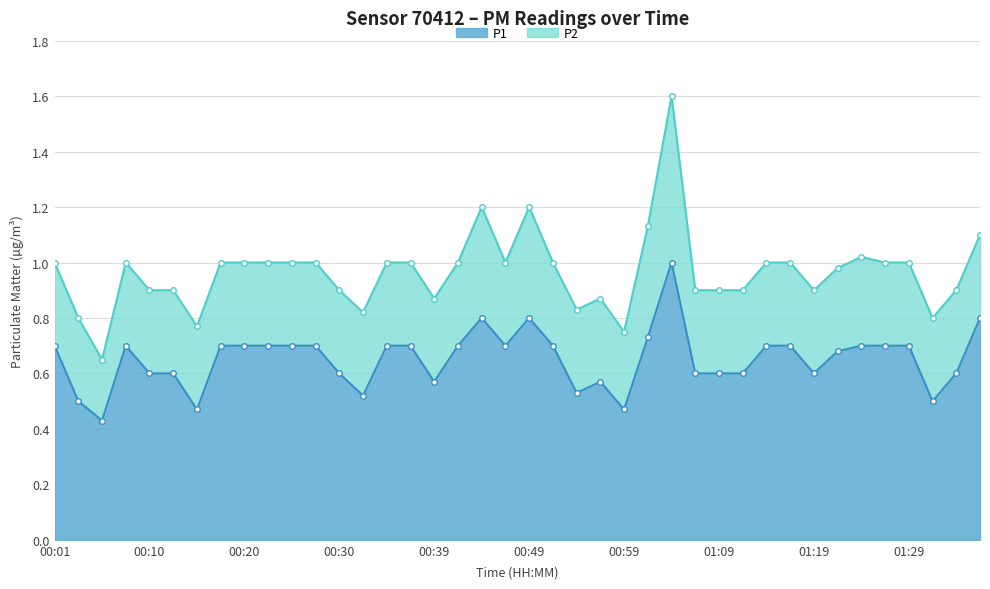

At which category does the chart reach its peak across all series?

26